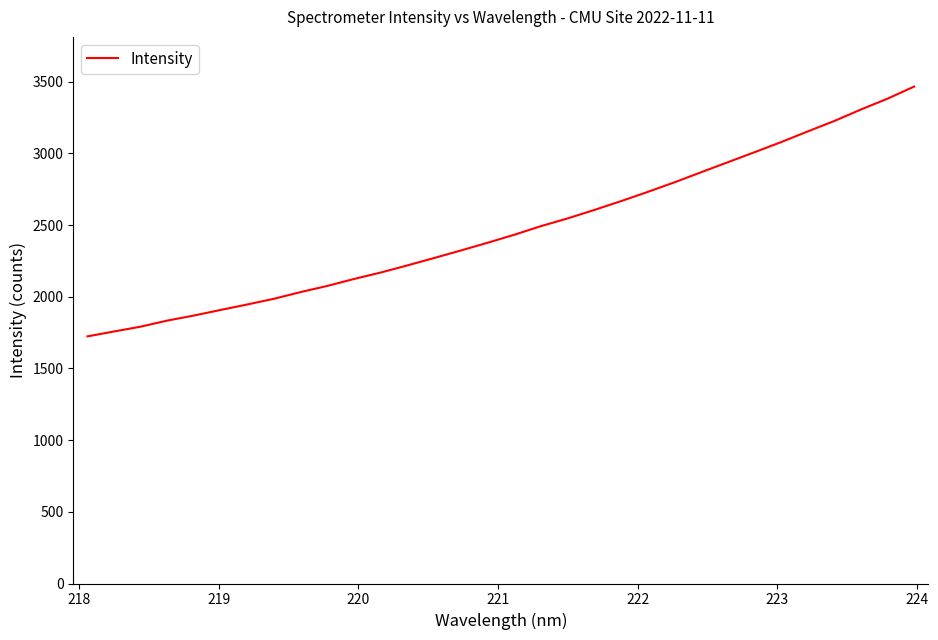

Does the chart display data point markers on the line(s)?

No